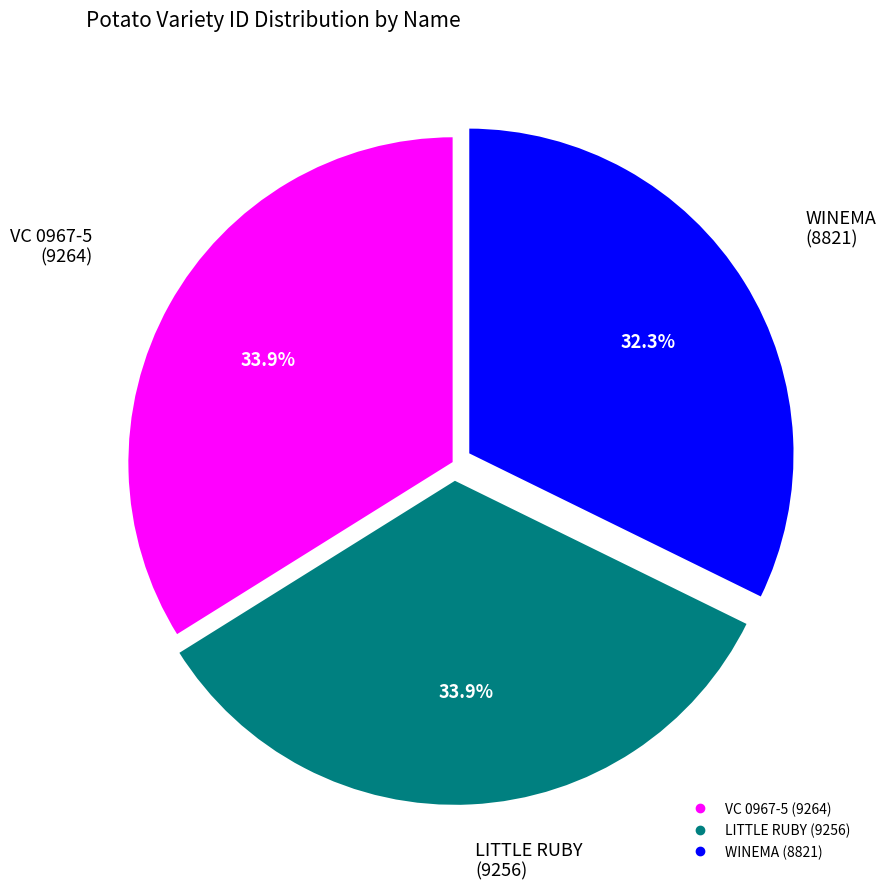

Is there any slice that represents more than half of the pie?

No